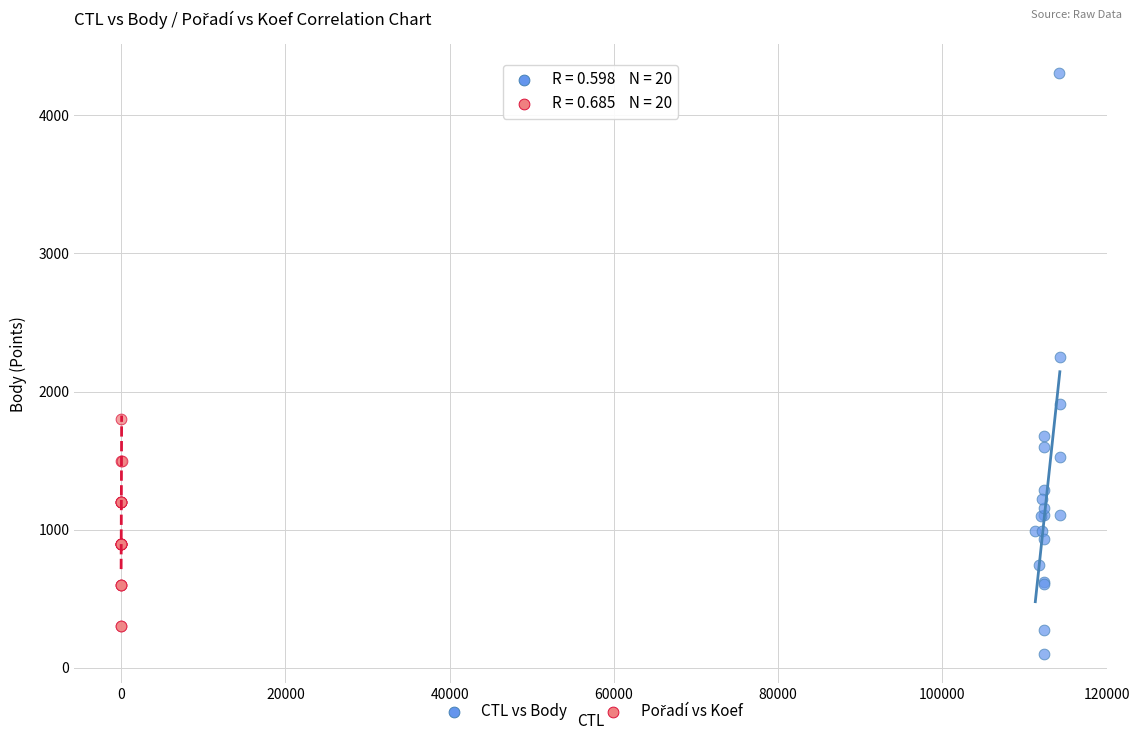

Which series has the widest spread of Y values?

CTL vs Body